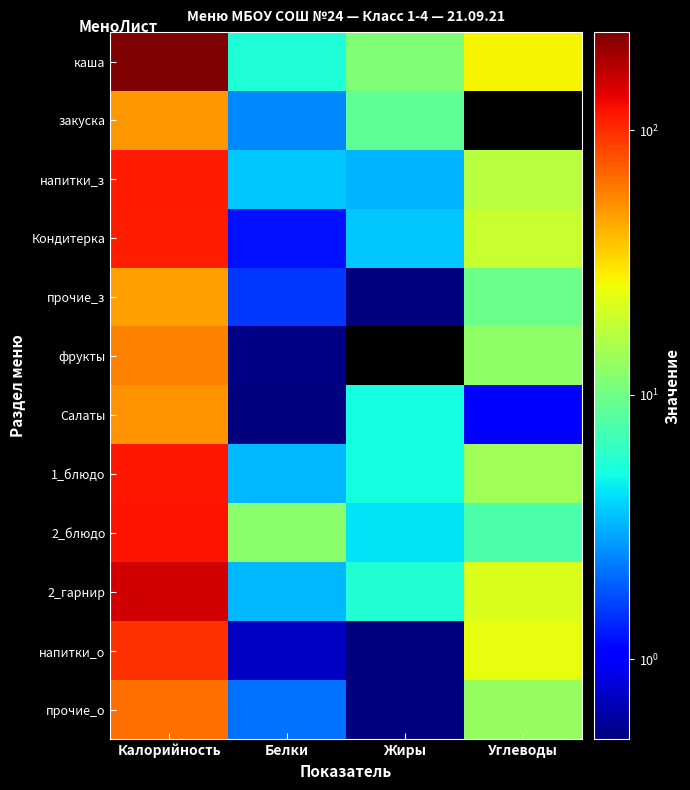

Reading left to right, what are all the values shown in this chart?

каша: Калорийность=235.0	Белки=5.5	Жиры=11.3	Углеводы=27.5
закуска: Калорийность=50.0	Белки=2.5	Жиры=8.8	Углеводы=0.0
напитки_з: Калорийность=114.0	Белки=3.6	Жиры=3.2	Углеводы=17.1
Кондитерка: Калорийность=111.0	Белки=1.2	Жиры=3.6	Углеводы=18.9
прочие_з: Калорийность=48.0	Белки=1.5	Жиры=0.2	Углеводы=9.7
фрукты: Калорийность=58.0	Белки=0.5	Жиры=0.0	Углеводы=12.7
Салаты: Калорийность=51.0	Белки=0.4	Жиры=5.0	Углеводы=1.0
1_блюдо: Калорийность=117.0	Белки=3.3	Жиры=5.0	Углеводы=14.2
2_блюдо: Калорийность=119.0	Белки=12.1	Жиры=4.2	Углеводы=7.7
2_гарнир: Калорийность=151.0	Белки=3.3	Жиры=5.6	Углеводы=22.1
напитки_о: Калорийность=98.0	Белки=0.7	Жиры=0.1	Углеводы=24.0
прочие_о: Калорийность=65.0	Белки=2.1	Жиры=0.4	Углеводы=13.3